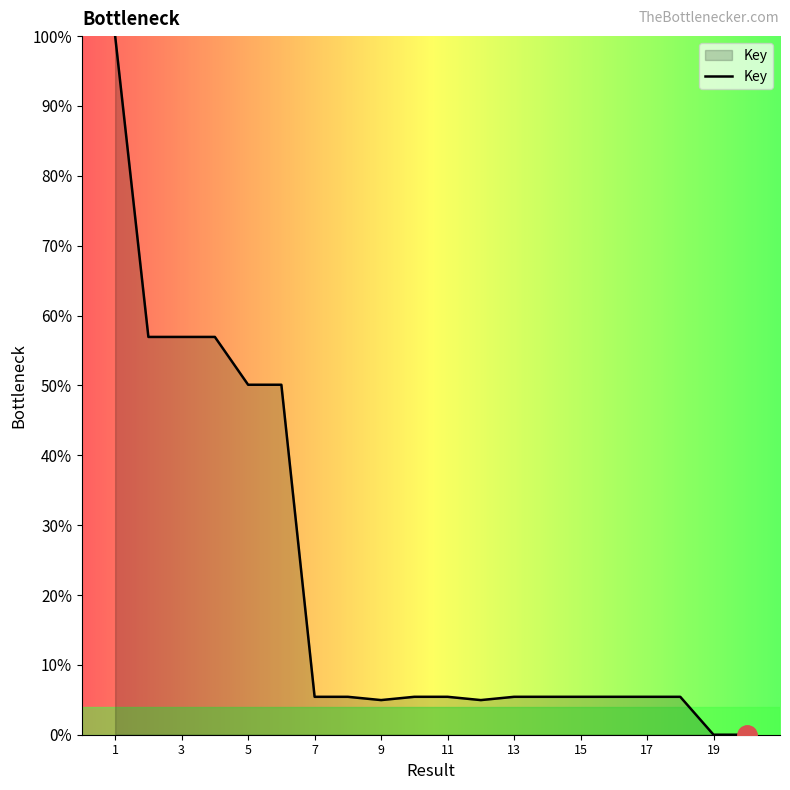

What is the average value?

21.8